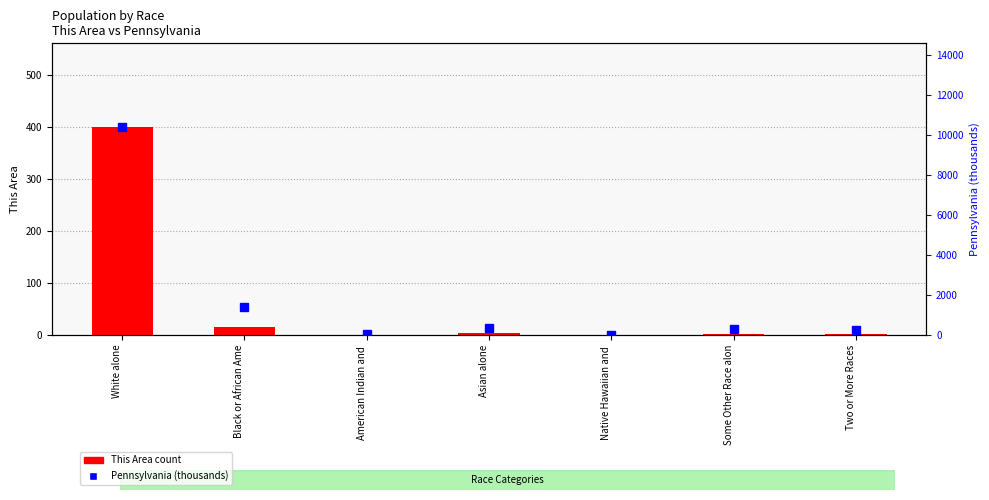

Reading left to right, transcribe all the data shown in this chart.

This Area count: White alone=401.0	Black or African Ame=15.0	American Indian and =0.0	Asian alone=3.0	Native Hawaiian and =0.0	Some Other Race alon=2.0	Two or More Races=1.0
Pennsylvania (thousands): White alone=10406.3	Black or African Ame=1377.7	American Indian and =26.8	Asian alone=349.1	Native Hawaiian and =3.7	Some Other Race alon=301.0	Two or More Races=237.8